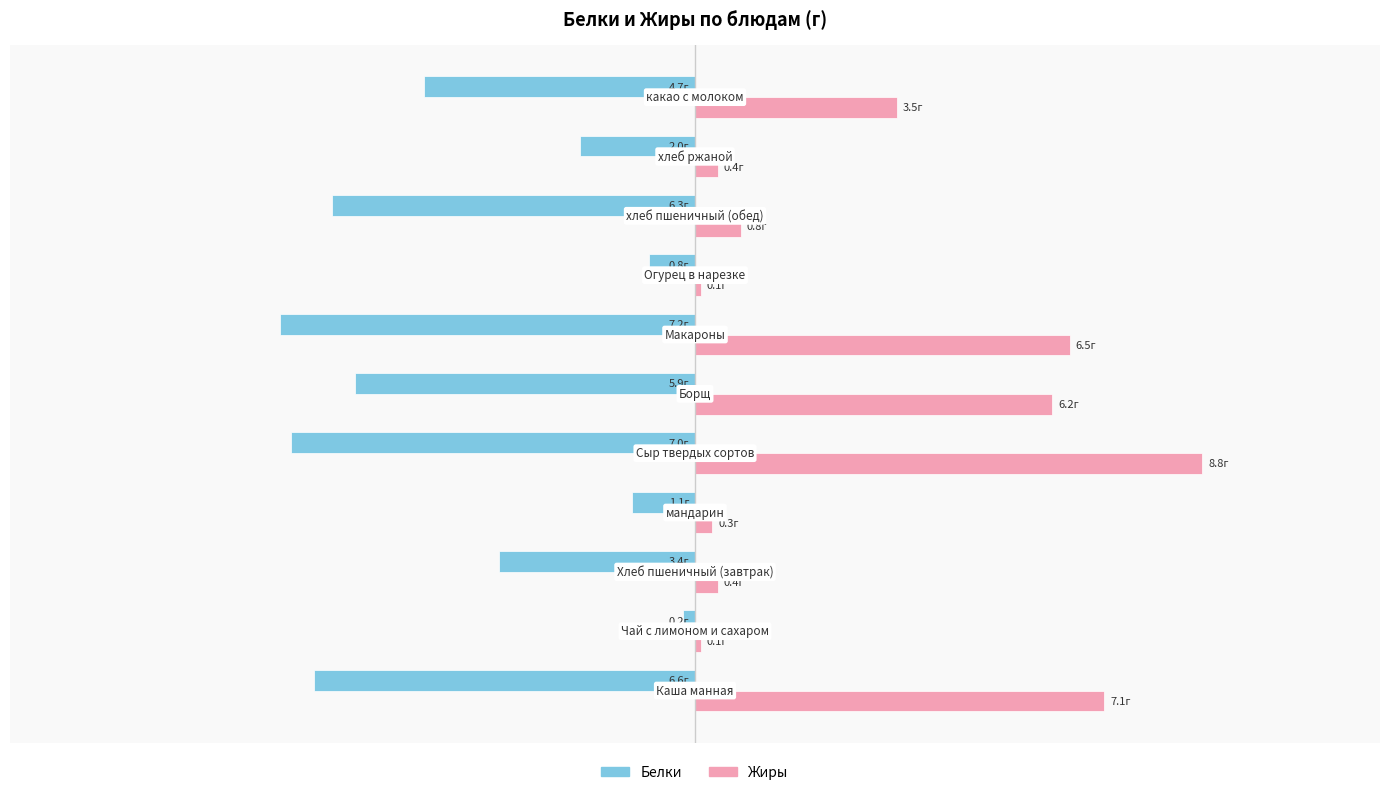

What is the smallest value displayed?

-7.2